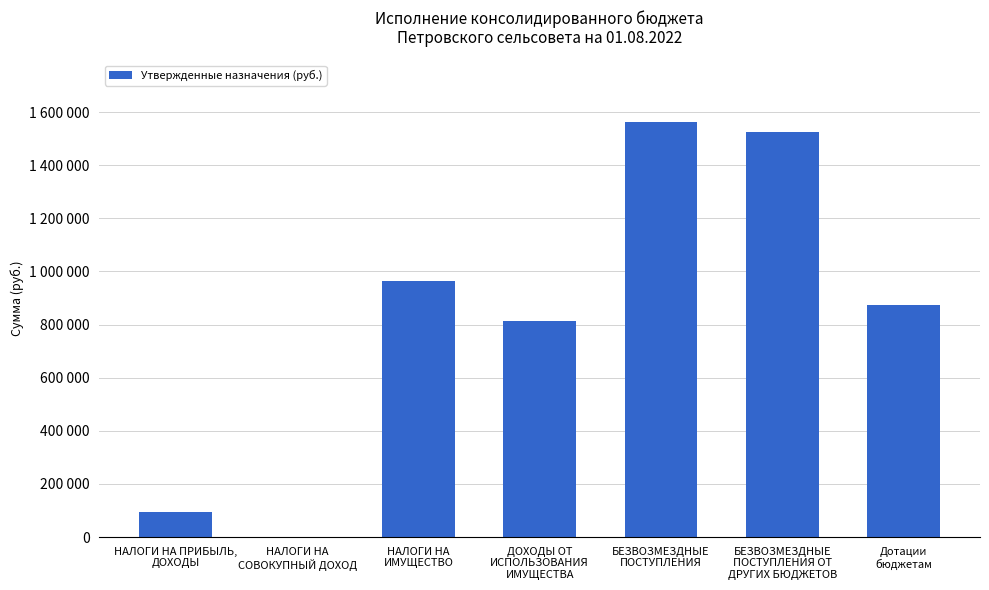

What position from the left is БЕЗВОЗМЕЗДНЫЕ
ПОСТУПЛЕНИЯ?

5